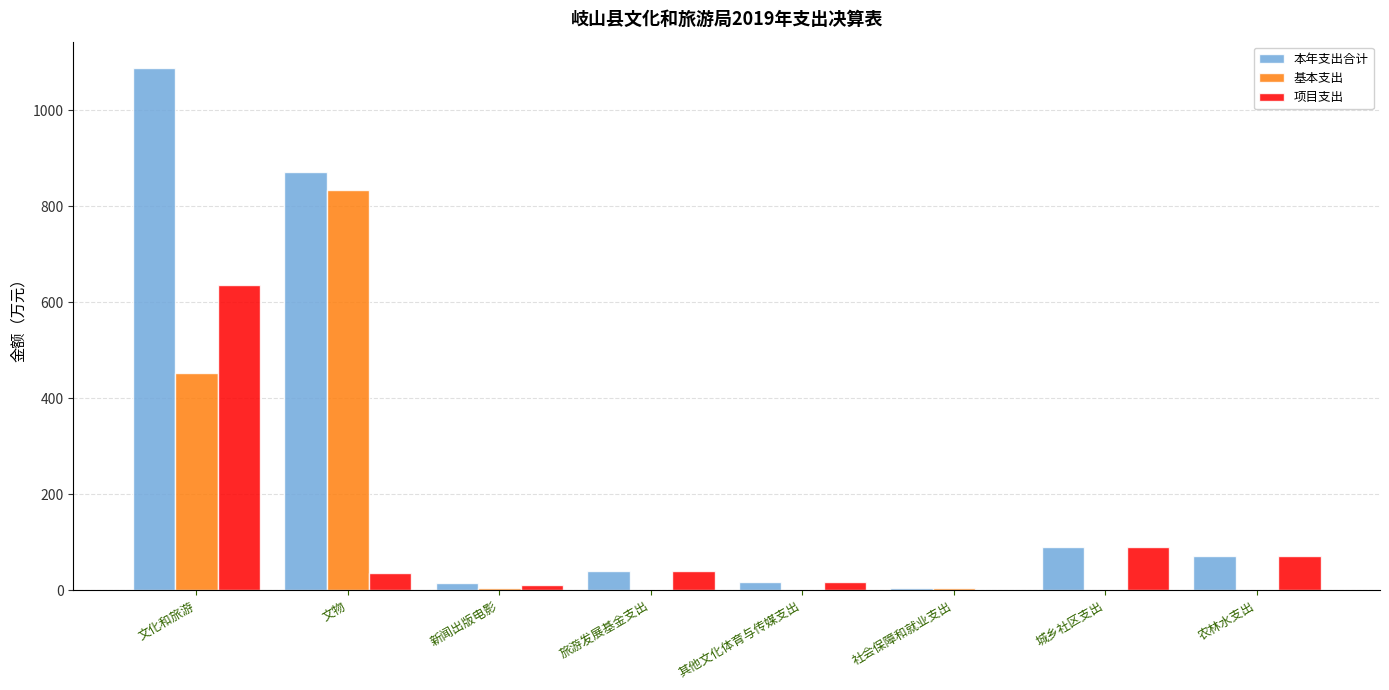

Where does the 基本支出 series first go above 4?

文化和旅游